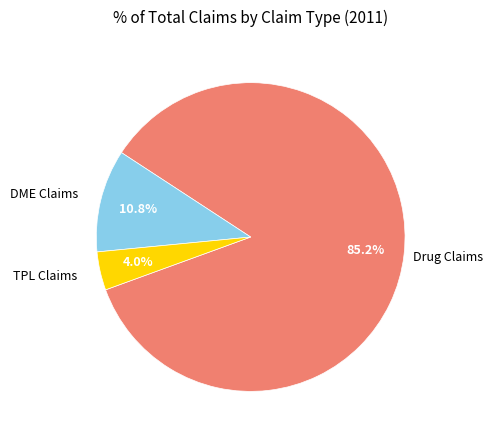

Is there any slice that represents more than half of the pie?

Yes